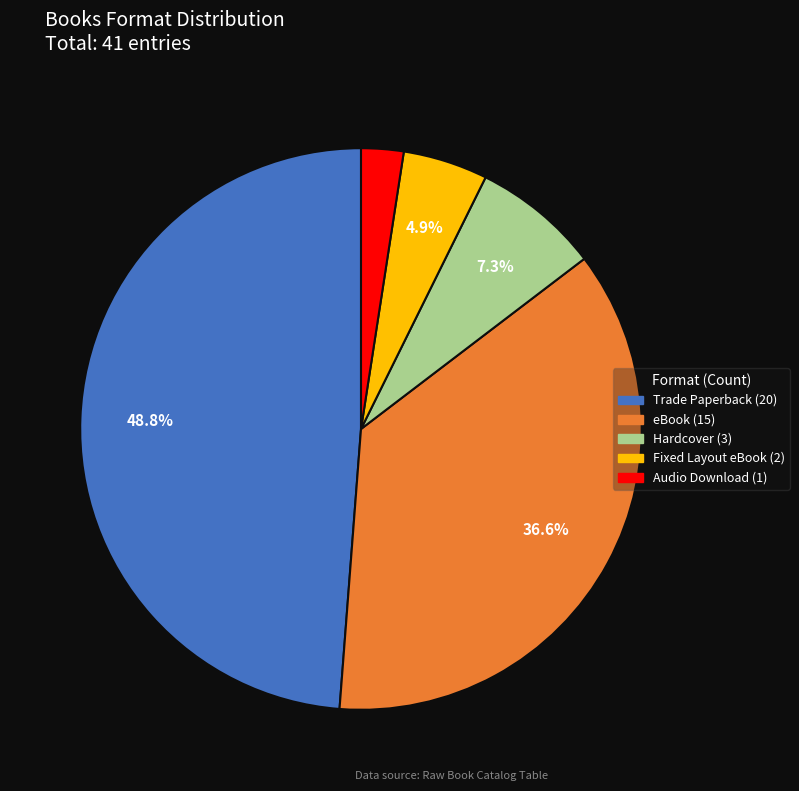

Count the number of slices in the pie.

5